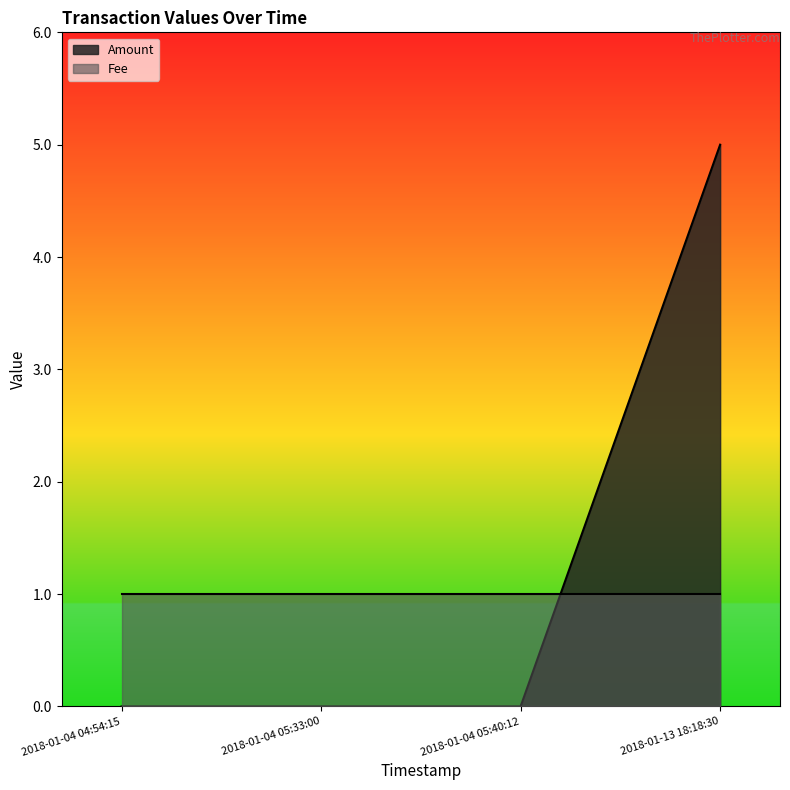

What is the difference between the values at 2018-01-04 04:54:15 and 2018-01-13 18:18:30?

5